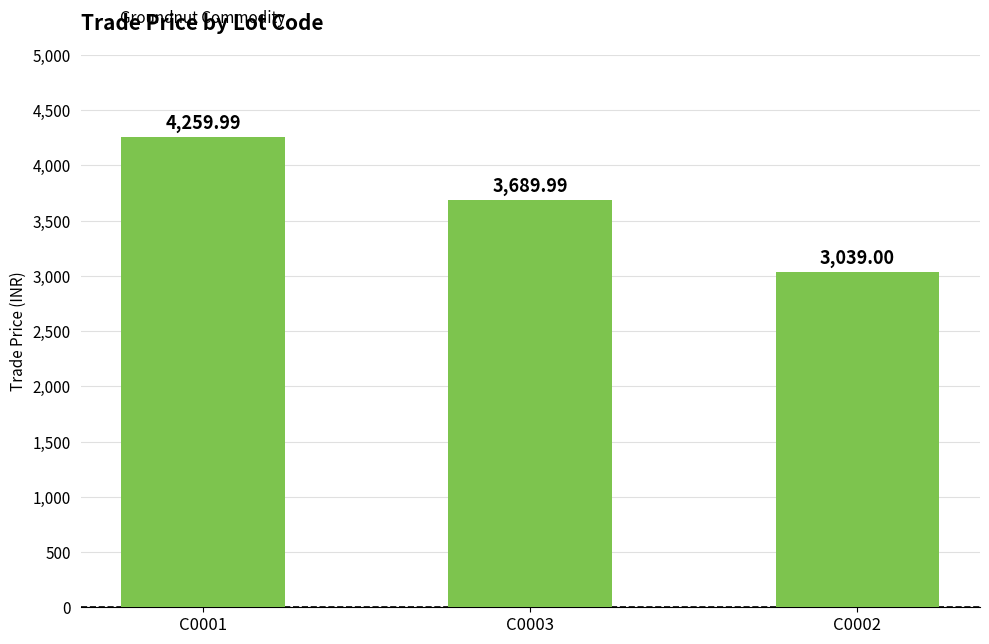

Read the value at C0002.

3039.0